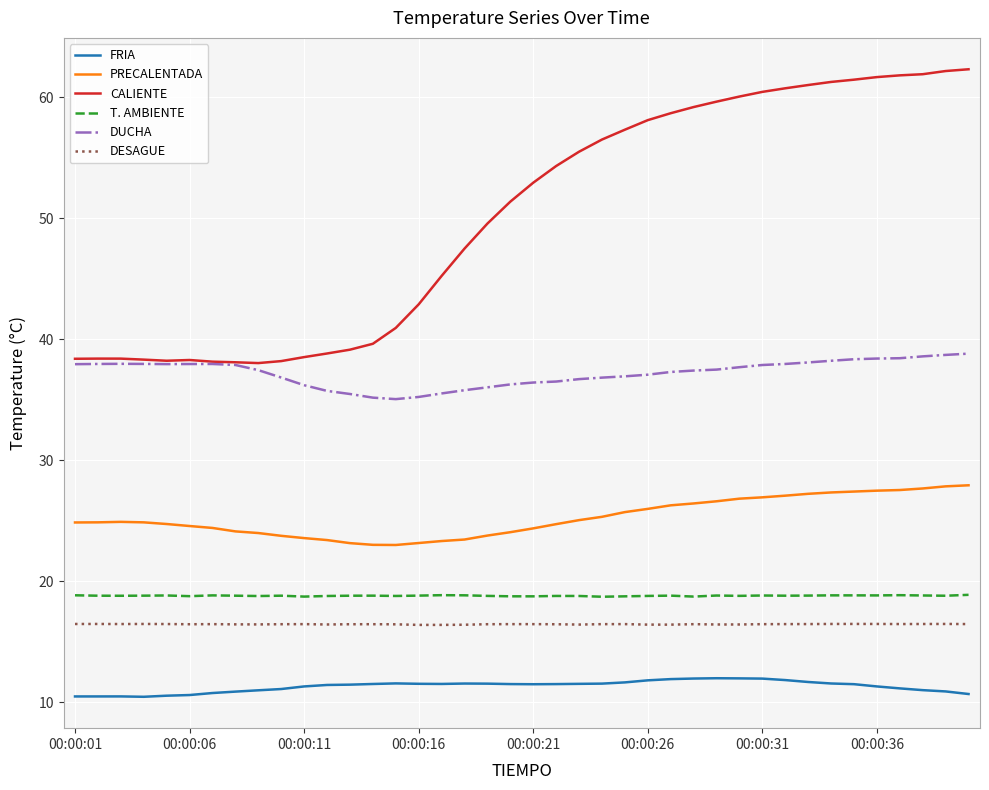

Which series has the widest spread of values?

CALIENTE